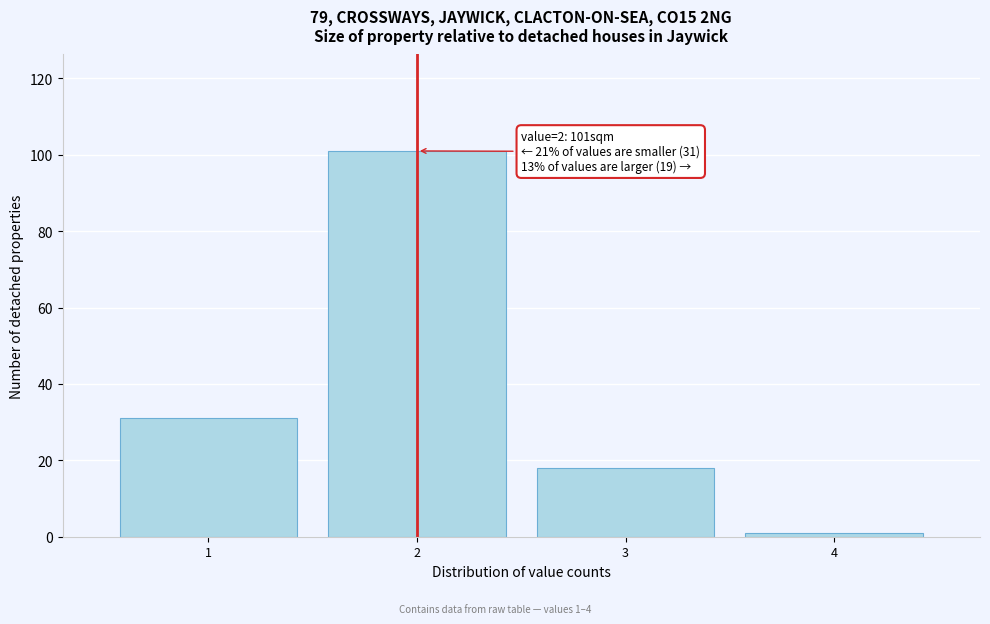

Reading left to right, list all the values displayed in this chart.

1=31	2=101	3=18	4=1